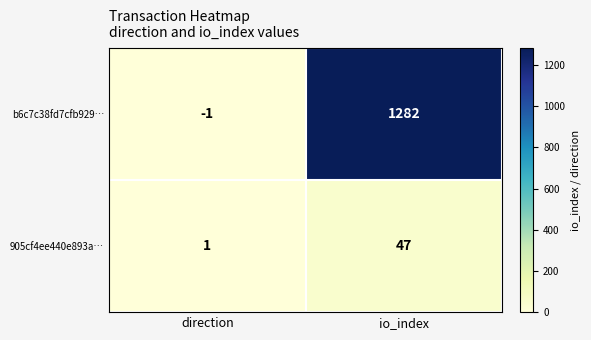

Is it true that b6c7c38fd7cfb929… equals 1282 at io_index?

True